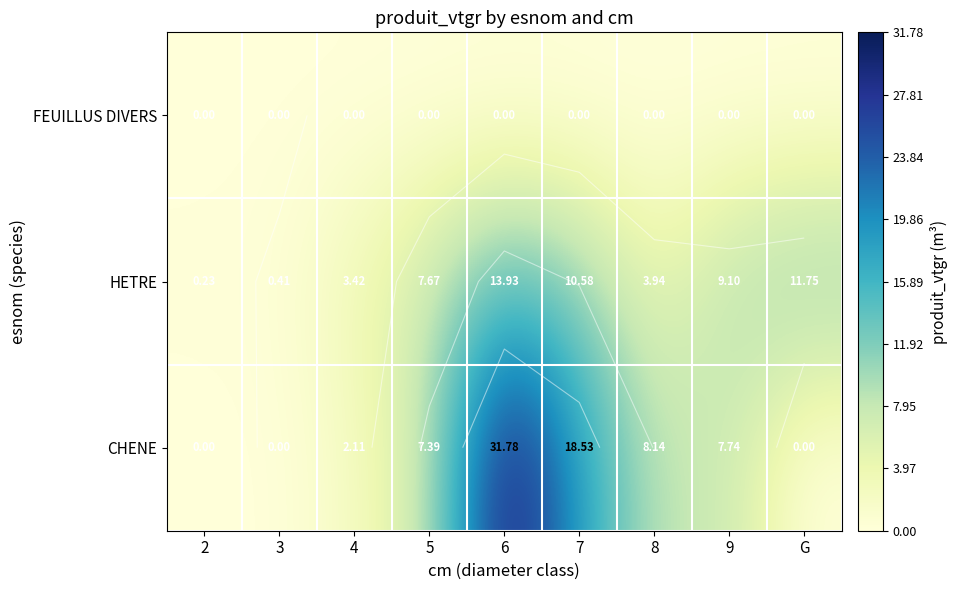

Is it true that HETRE equals 2.5 at 7?

False